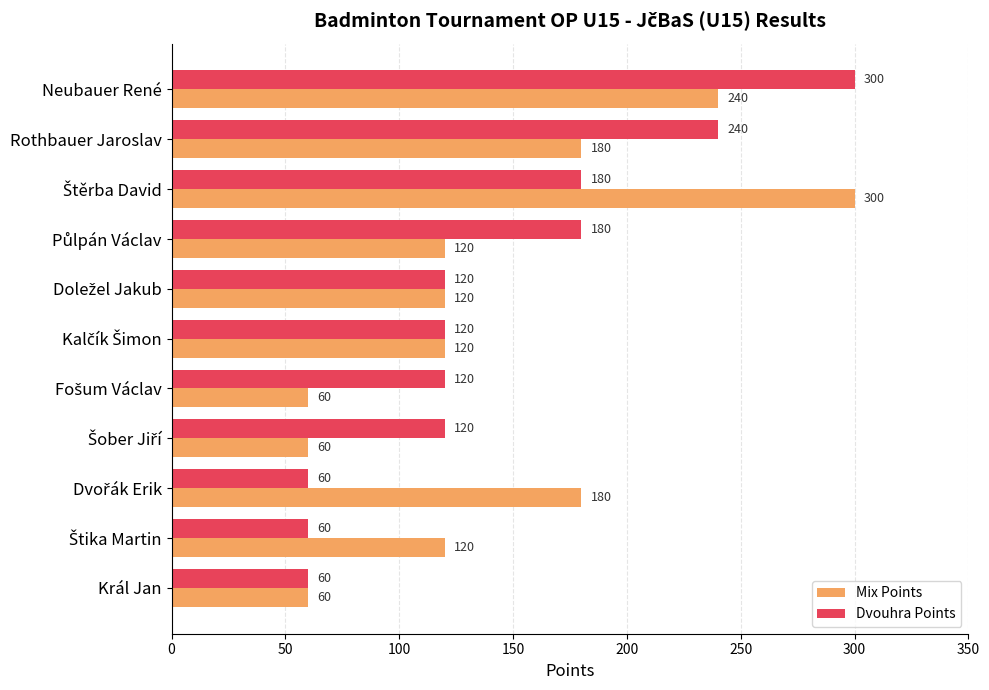

What is the difference between the maximum and minimum values in the Mix Points series?

240